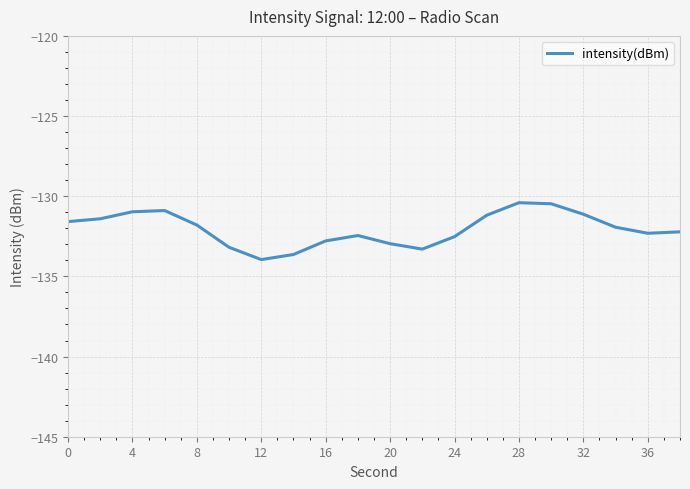

What is the difference between the maximum and minimum values?

3.5